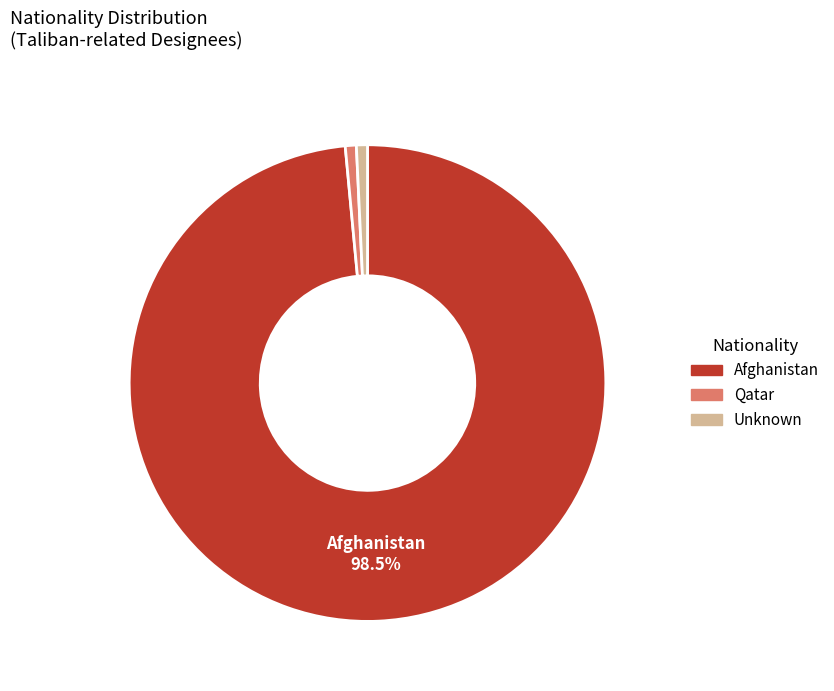

Count the number of slices in the pie.

3